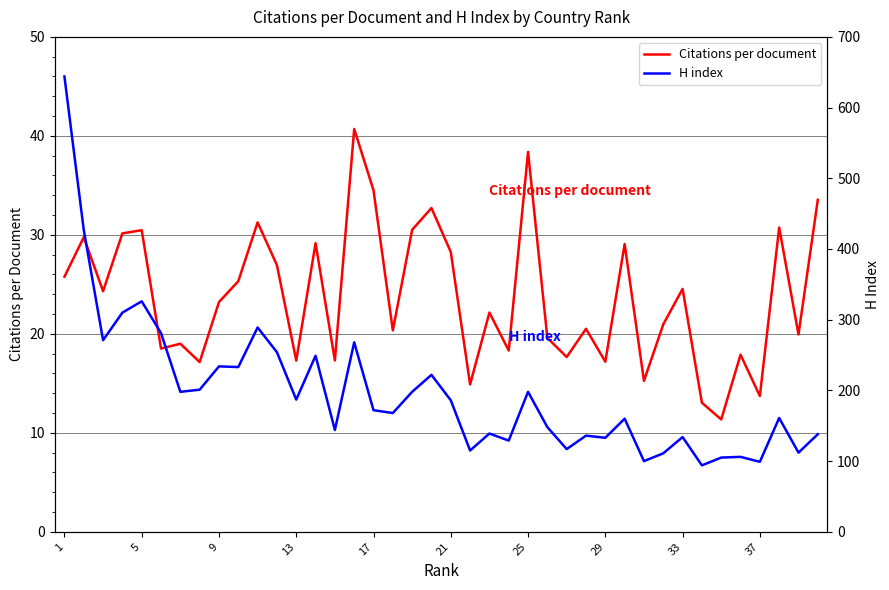

True or false: Citations per document and H index cross at least once.

False